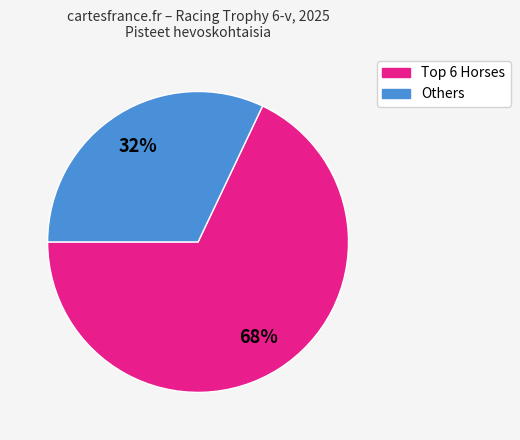

To the nearest percent, what is the average slice percentage?

50%